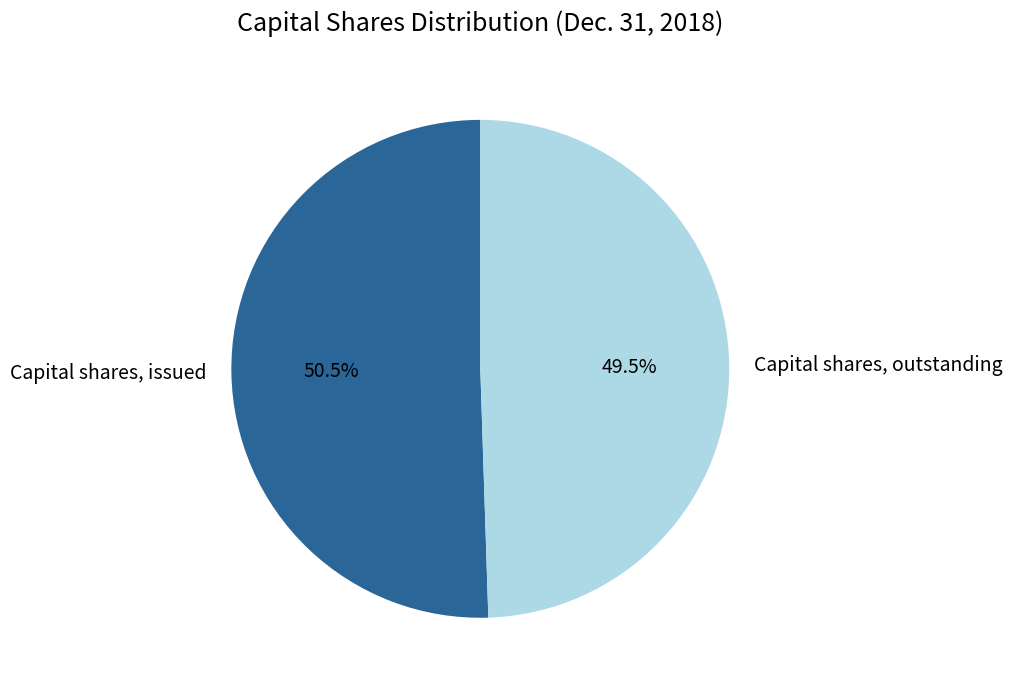

How many segments does this pie chart have?

2